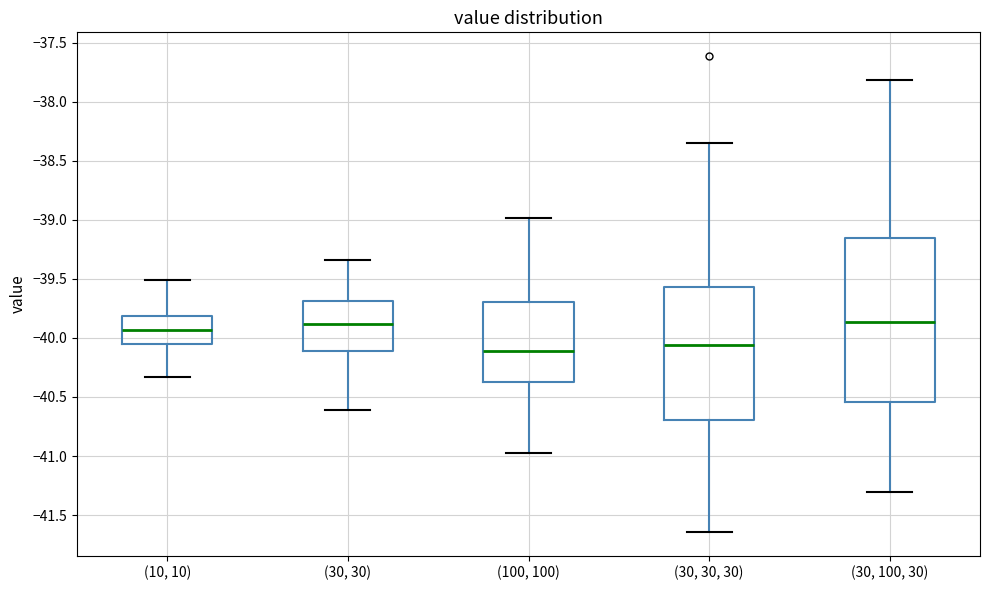

Reading left to right, transcribe this box plot: for each box, give where its median line is, the range the box spans, and where its two whiskers end, as read against the y-axis. The values are not printed on the chart, so give them approximately, as read against the axis.

(10, 10): median -39.95, box -40.05 to -39.80, whiskers -40.35 to -39.50
(30, 30): median -39.90, box -40.10 to -39.70, whiskers -40.60 to -39.35
(100, 100): median -40.10, box -40.35 to -39.70, whiskers -40.95 to -39.00
(30, 30, 30): median -40.05, box -40.70 to -39.55, whiskers -41.65 to -38.35
(30, 100, 30): median -39.85, box -40.55 to -39.15, whiskers -41.30 to -37.80